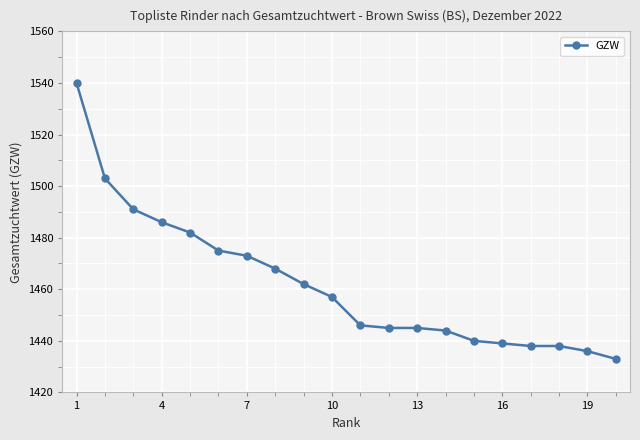

Reading left to right, transcribe all the data shown in this chart.

1540	1503	1491	1486	1482	1475	1473	1468	1462	1457	1446	1445	1445	1444	1440	1439	1438	1438	1436	1433